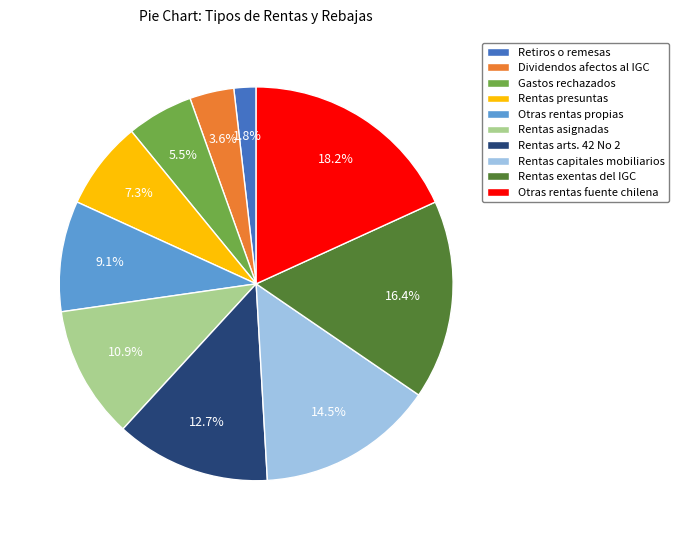

Which category has the biggest portion of the pie?

Otras rentas fuente chilena